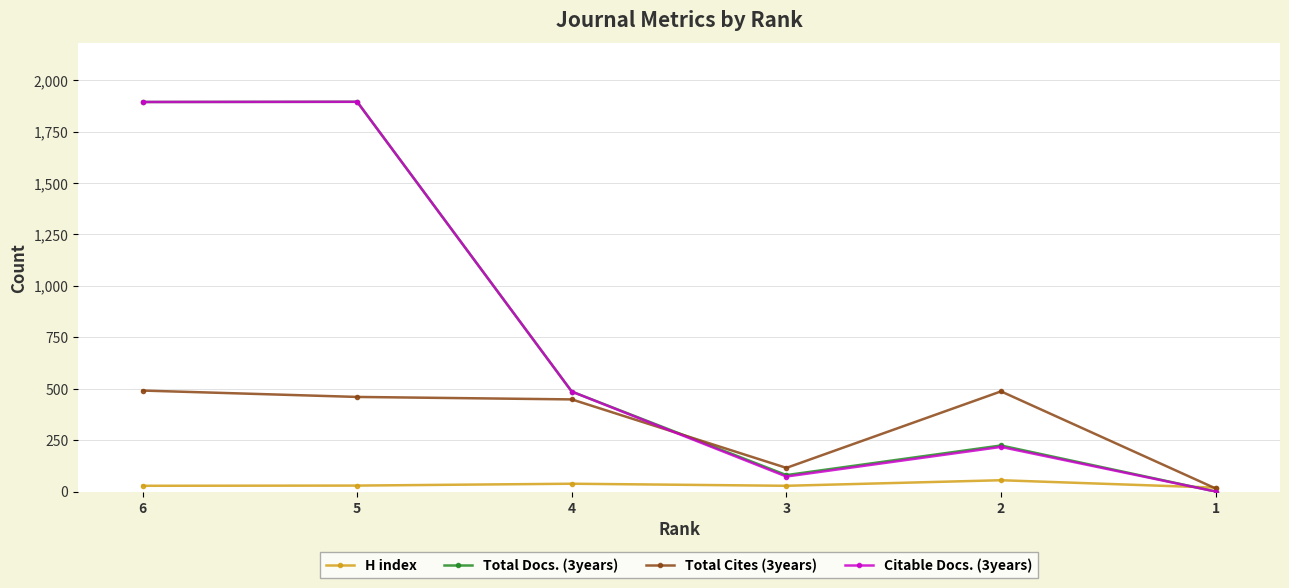

What is the sum of all Total Cites (3years) values?

2016